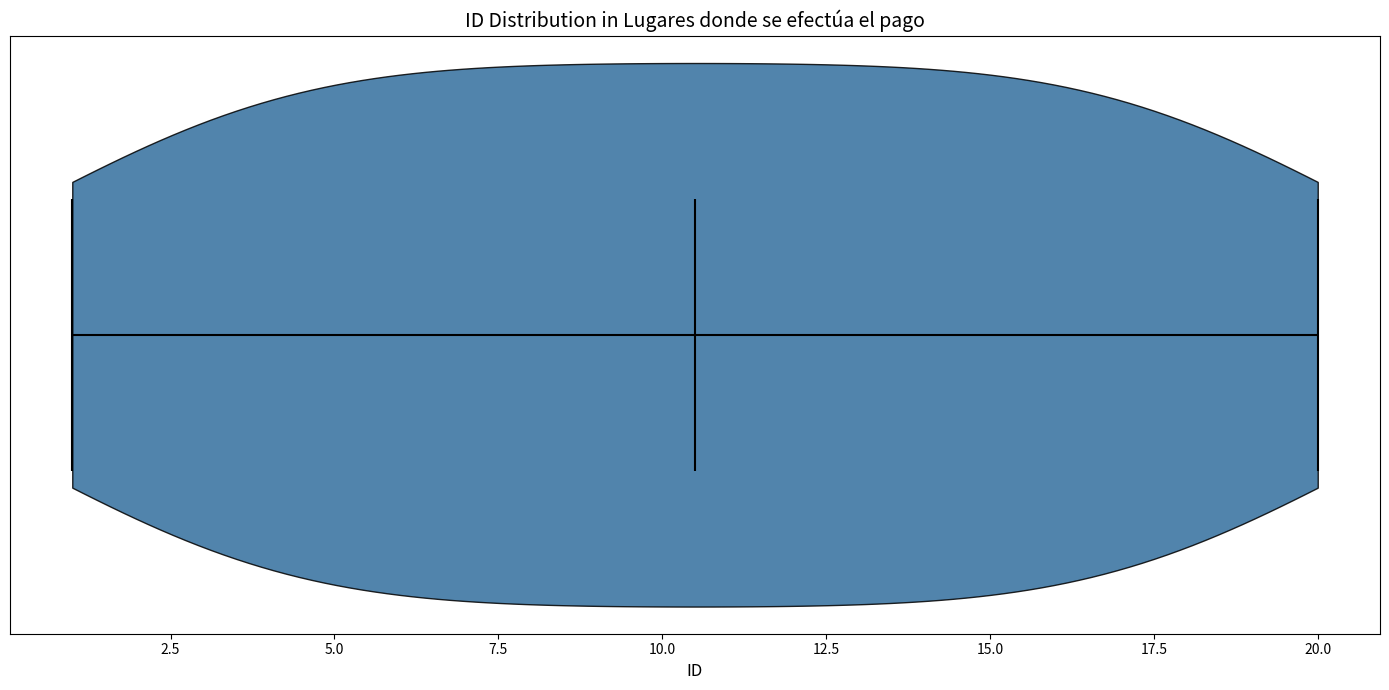

Read this violin plot against the x-axis: where its median line is, and the lowest and highest points the violin reaches. The values are not printed on the chart, so give them approximately, as read against the axis.

median line 10.5, lowest point 1.0, highest point 20.0